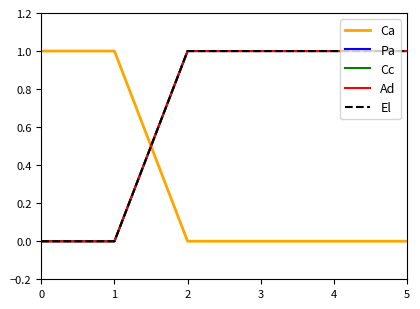

Is this an area chart (filled region under the line)?

No